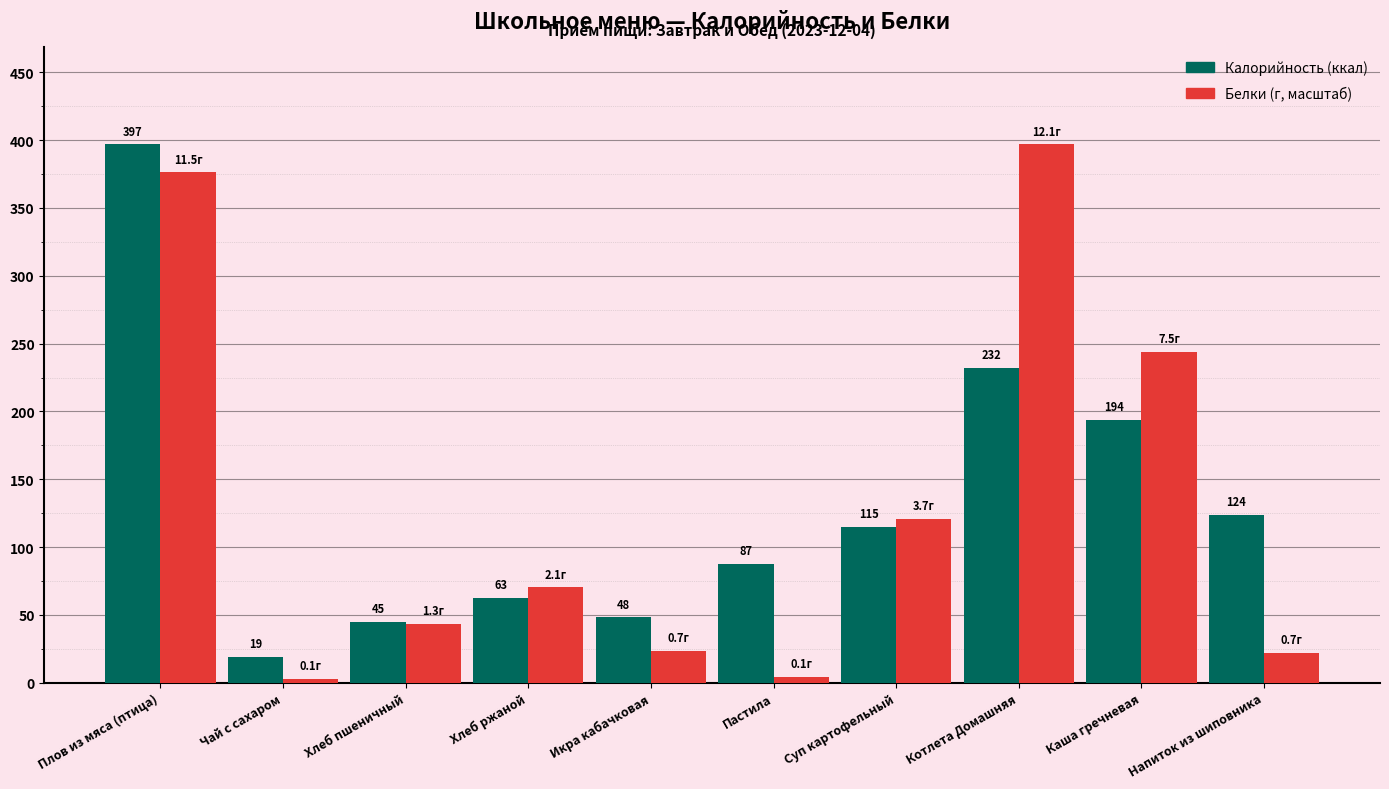

What is the maximum value shown in the chart?

396.9